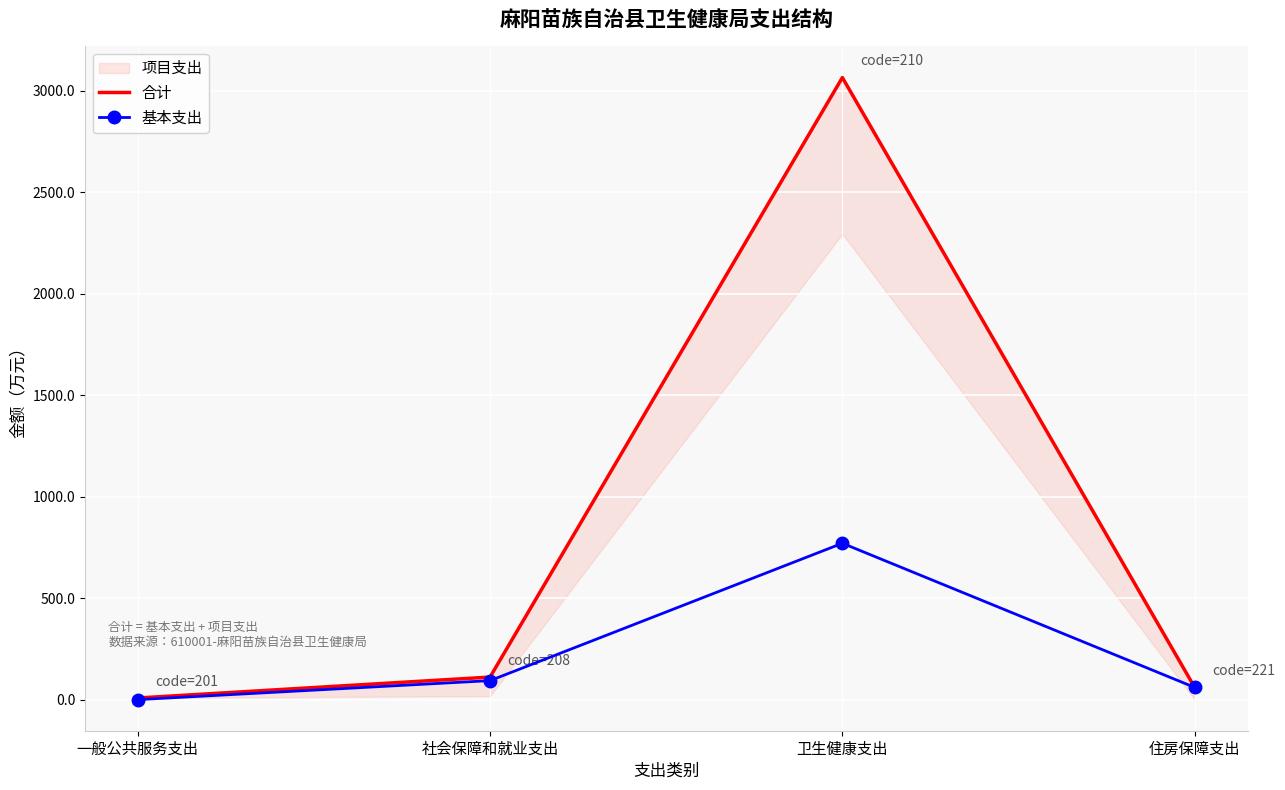

Where is the first local maximum for 基本支出?

卫生健康支出